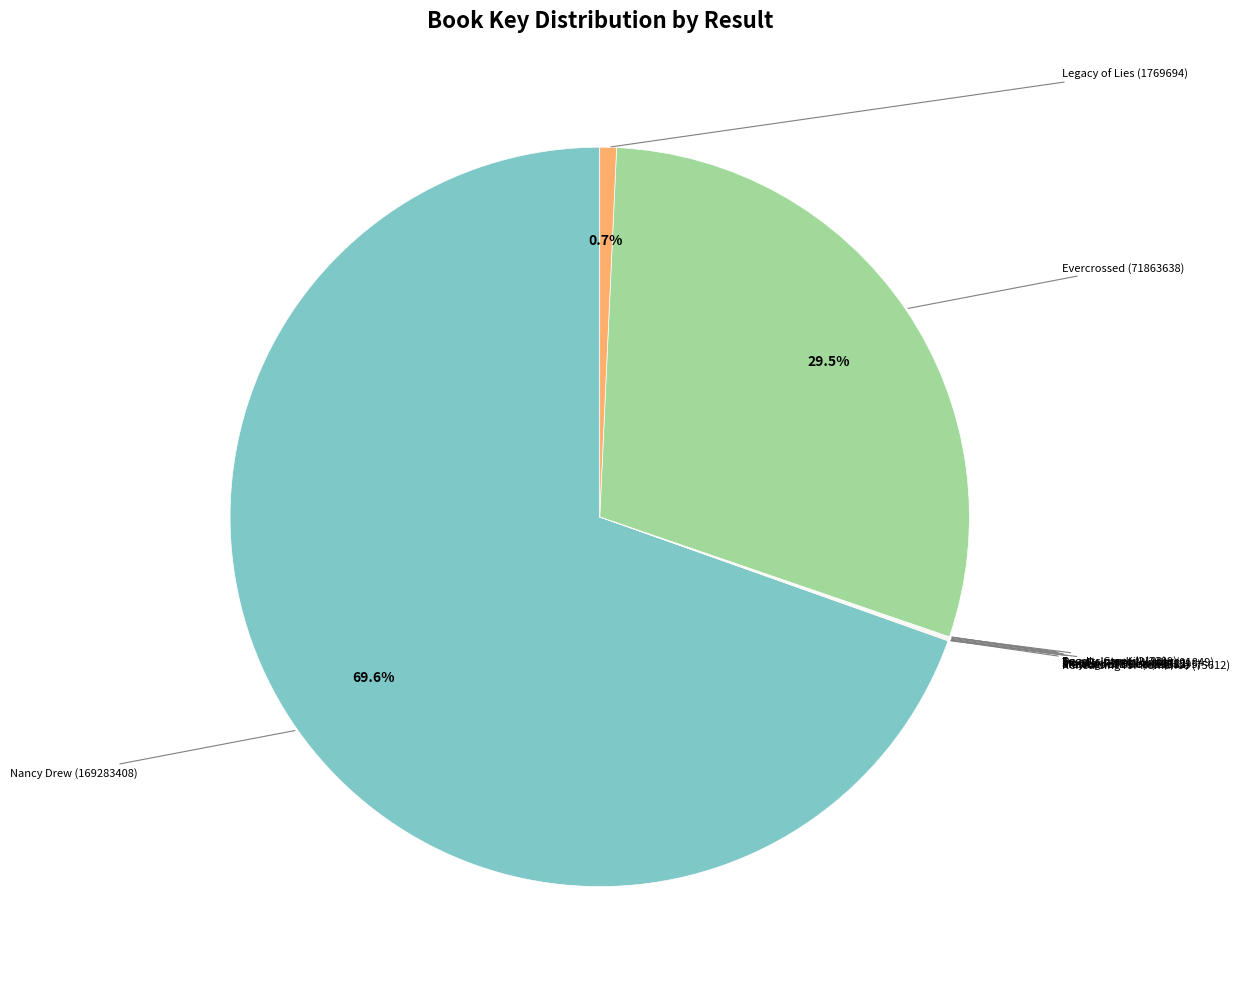

How many slices are in this pie chart?

11